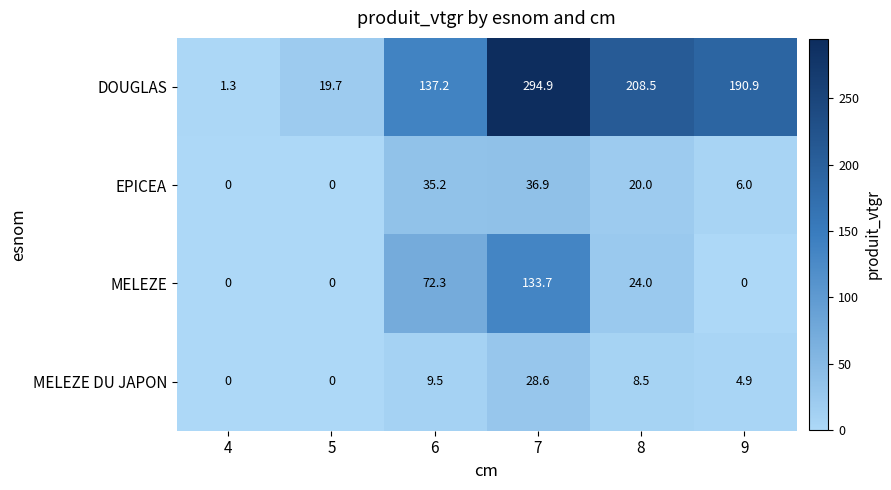

What is the sum of all MELEZE DU JAPON values?

51.5